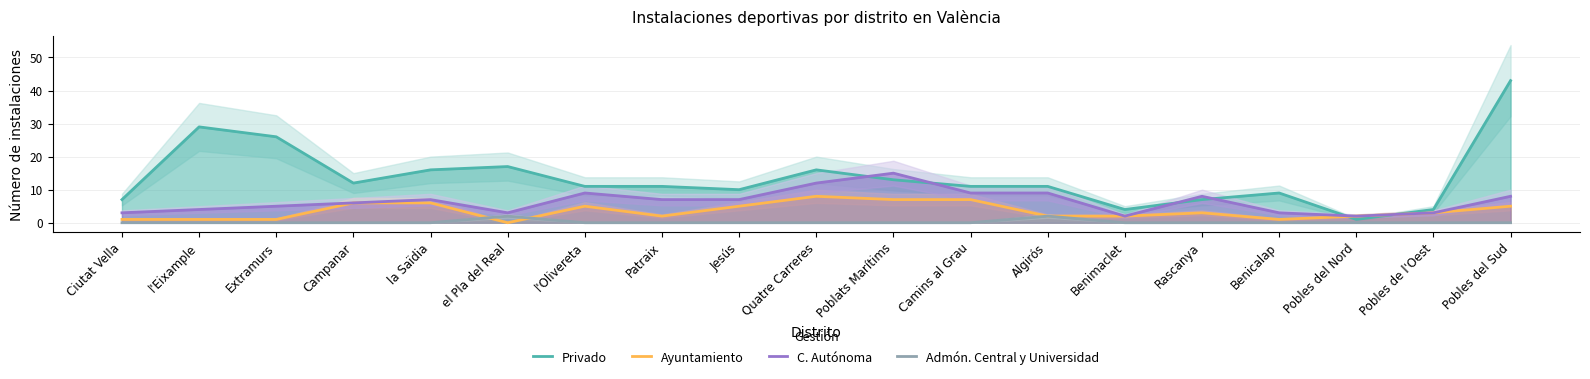

What is the label of the 8th point from the left?

Patraix